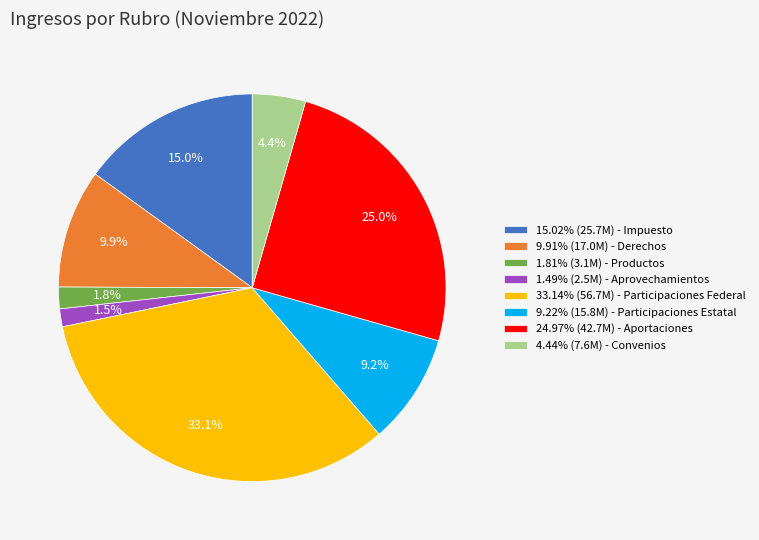

What is the total percentage of 9.22% (15.8M) - Participaciones Estatal and 24.97% (42.7M) - Aportaciones?

34.2%